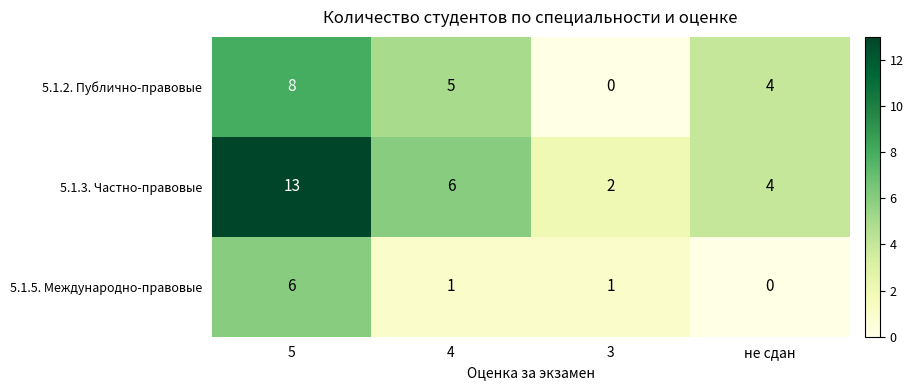

True or false: 5.1.5. Международно-правовые has a value of 0 at не сдан.

True